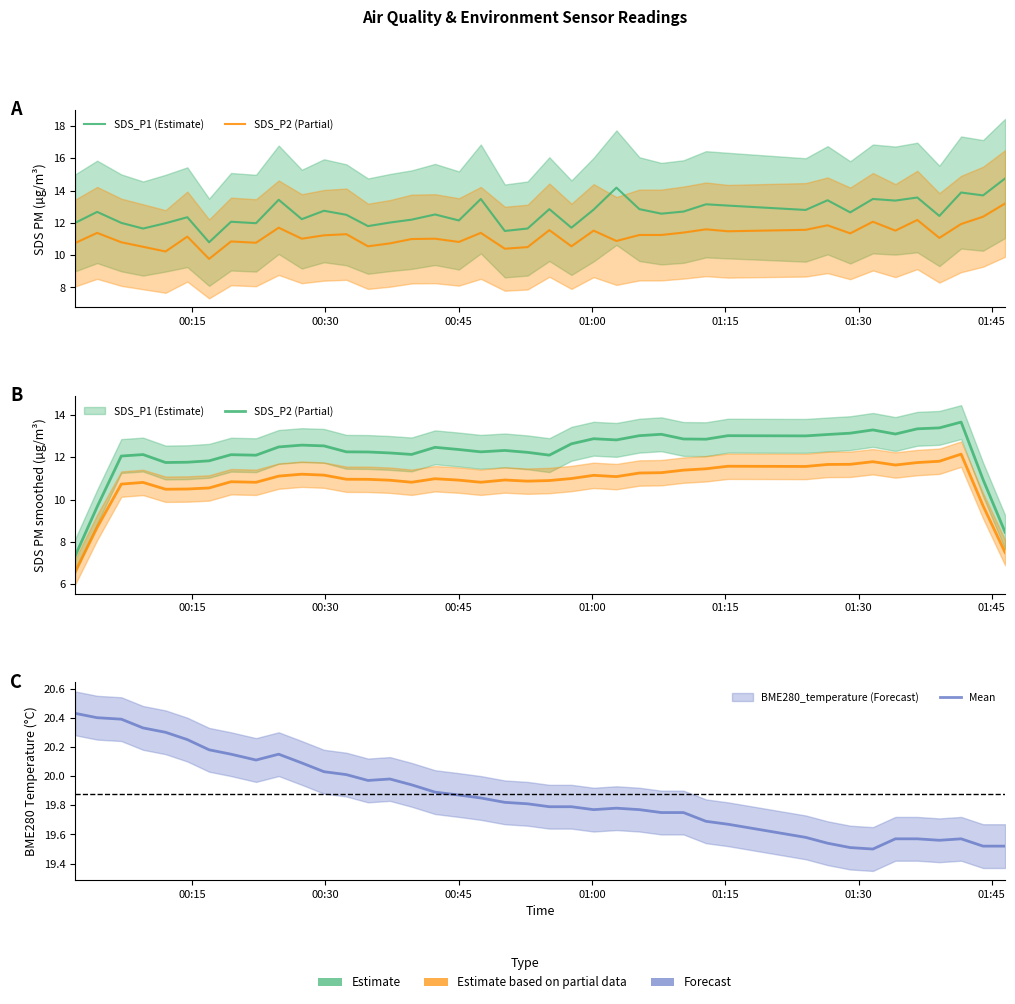

True or false: BME280_temperature and SDS_P1 intersect in this chart.

False